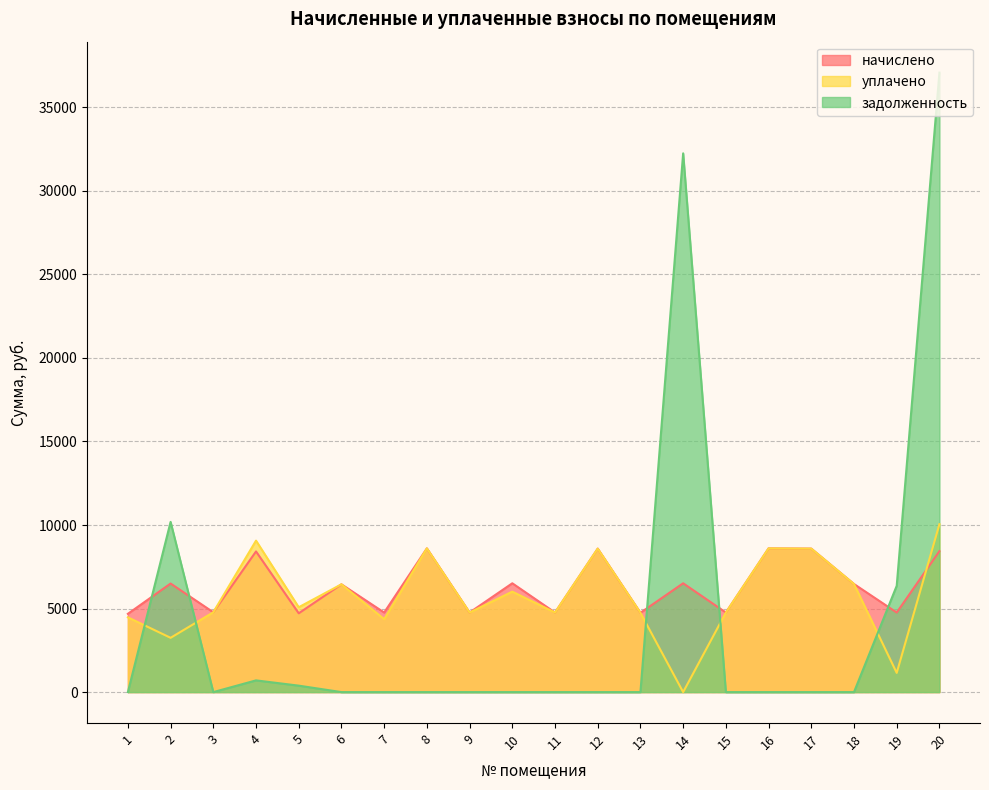

Where does the уплачено series first go above 5077?

4